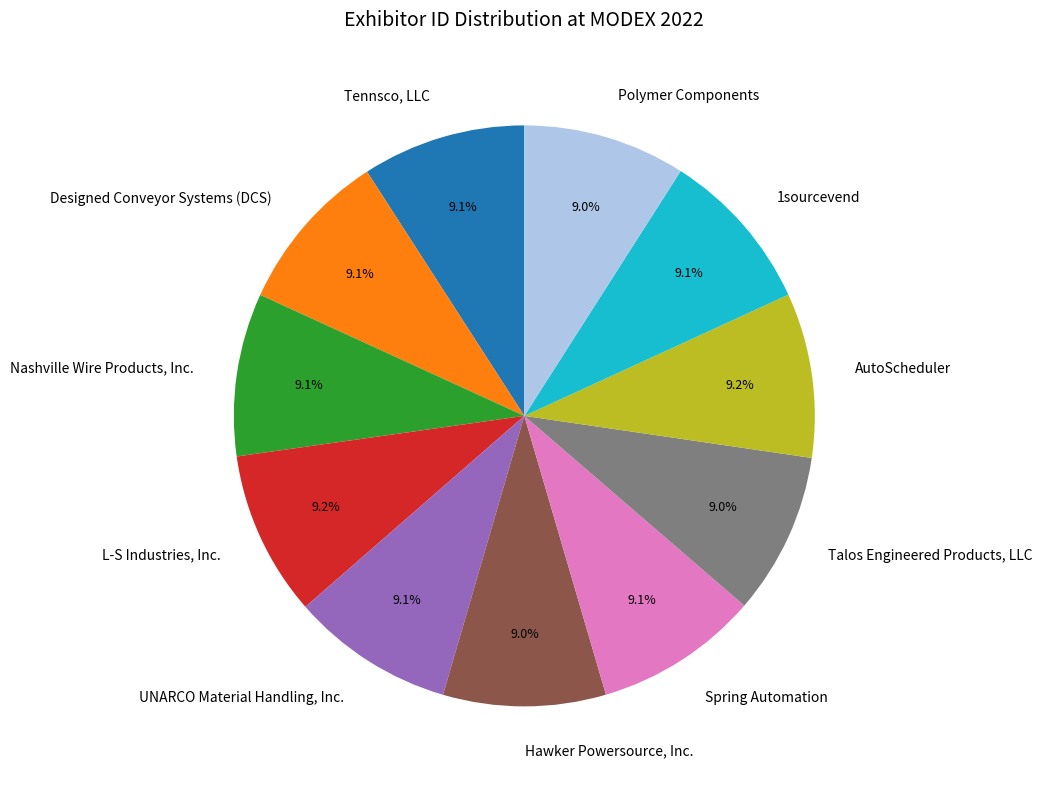

What percentage is the 1sourcevend slice, to the nearest percent?

9%